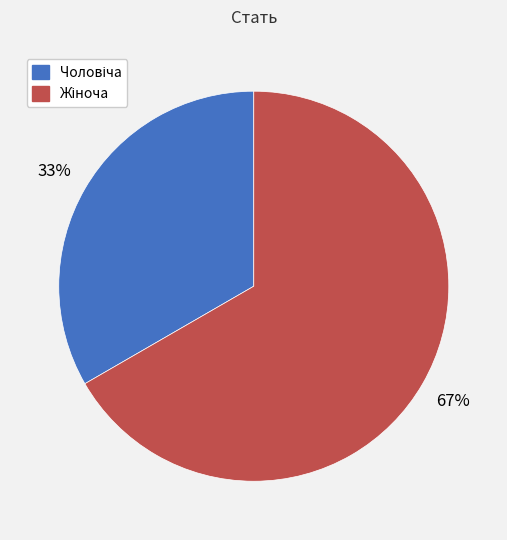

Is there a majority slice in this chart?

Yes